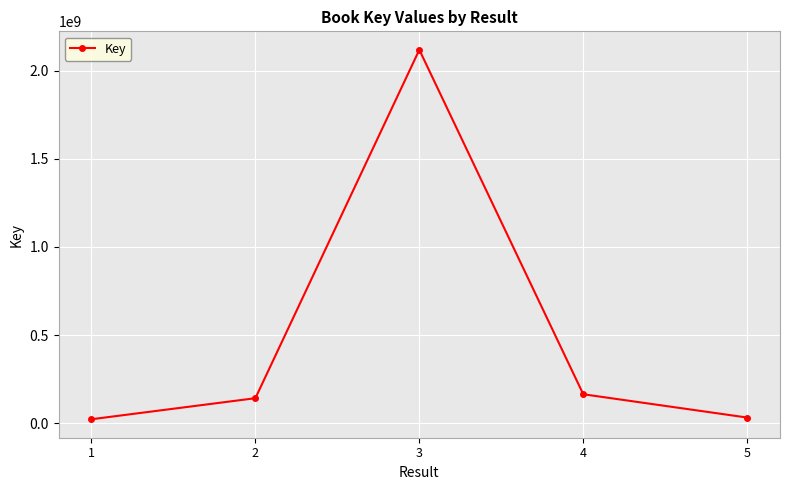

What is the sum of the values at 4 and 1?

187165044